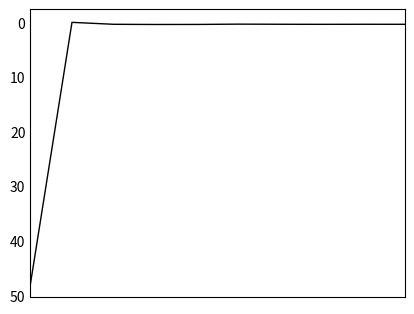

What is the value of the 9th point from the left?

0.4